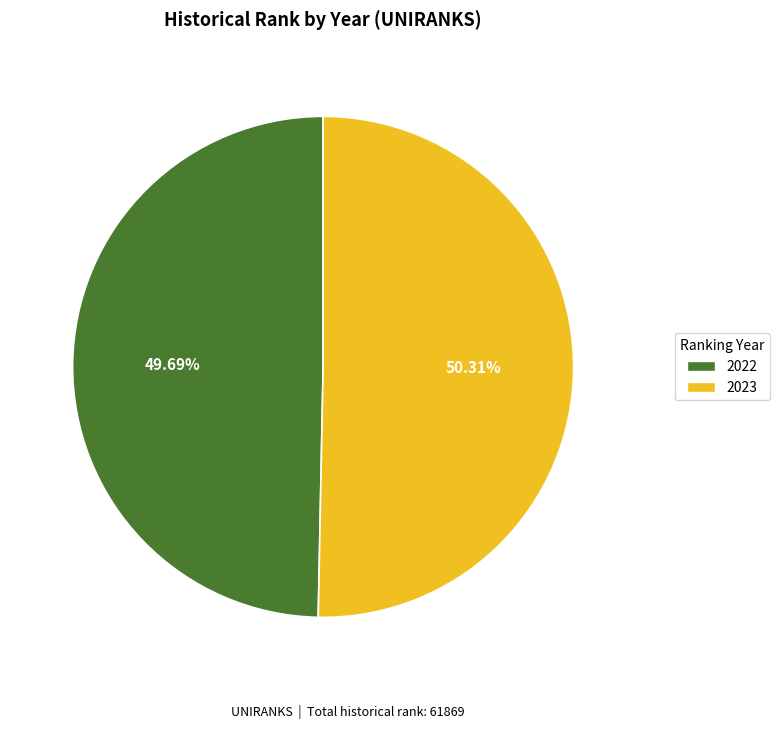

To the nearest percent, what is the combined percentage of 2022 and 2023?

100%